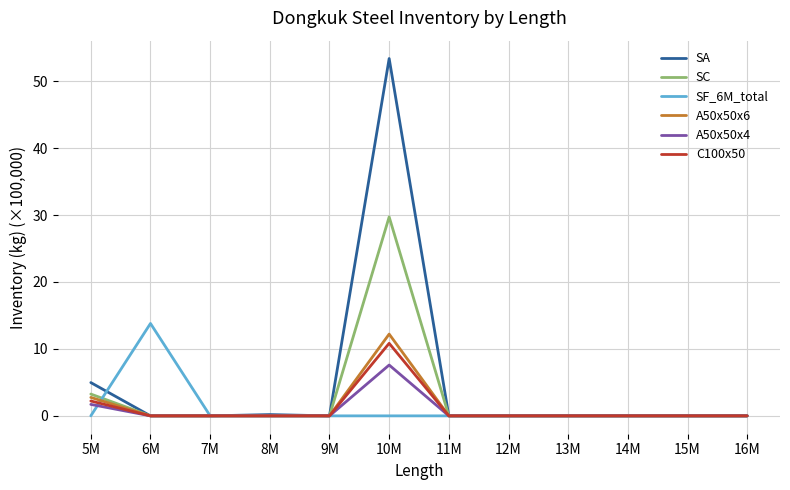

The value of SA at 13M is 0.0. True or false?

True